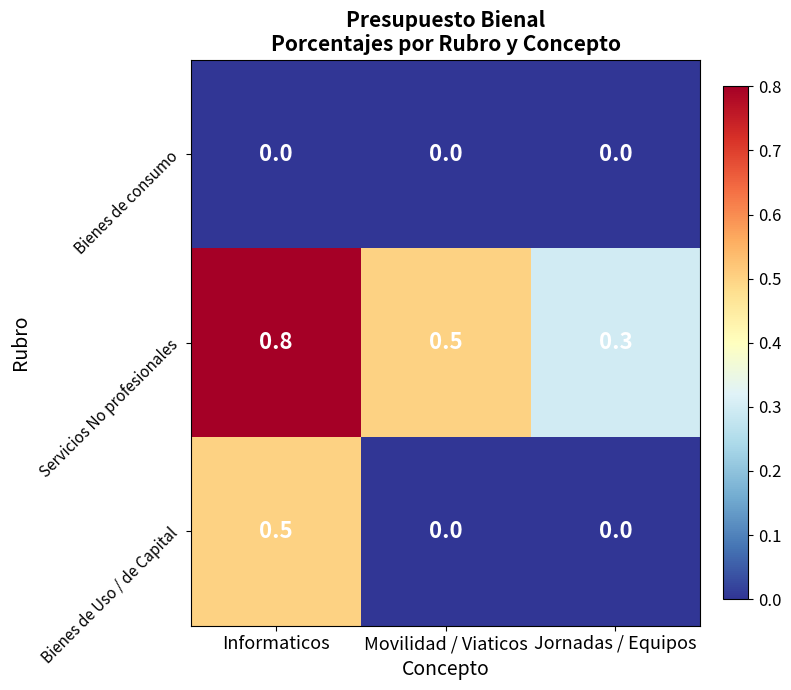

Which series has the largest total across all categories?

Servicios No profesionales